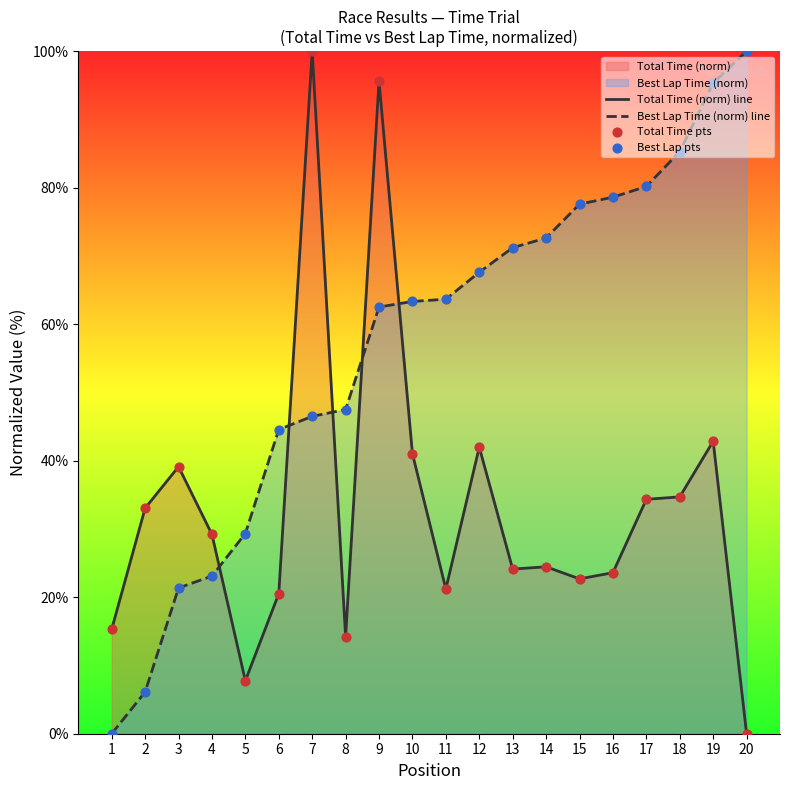

At which category is the sum across all series the highest?

9